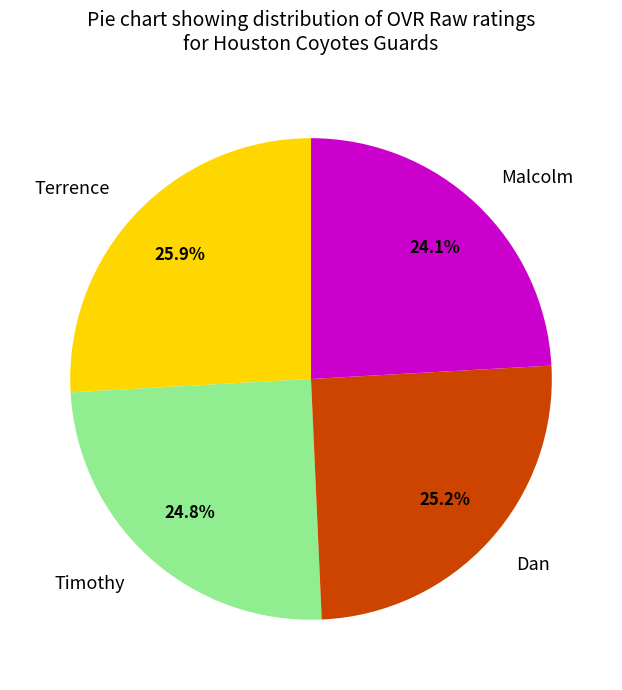

Which category has the biggest portion of the pie?

Terrence